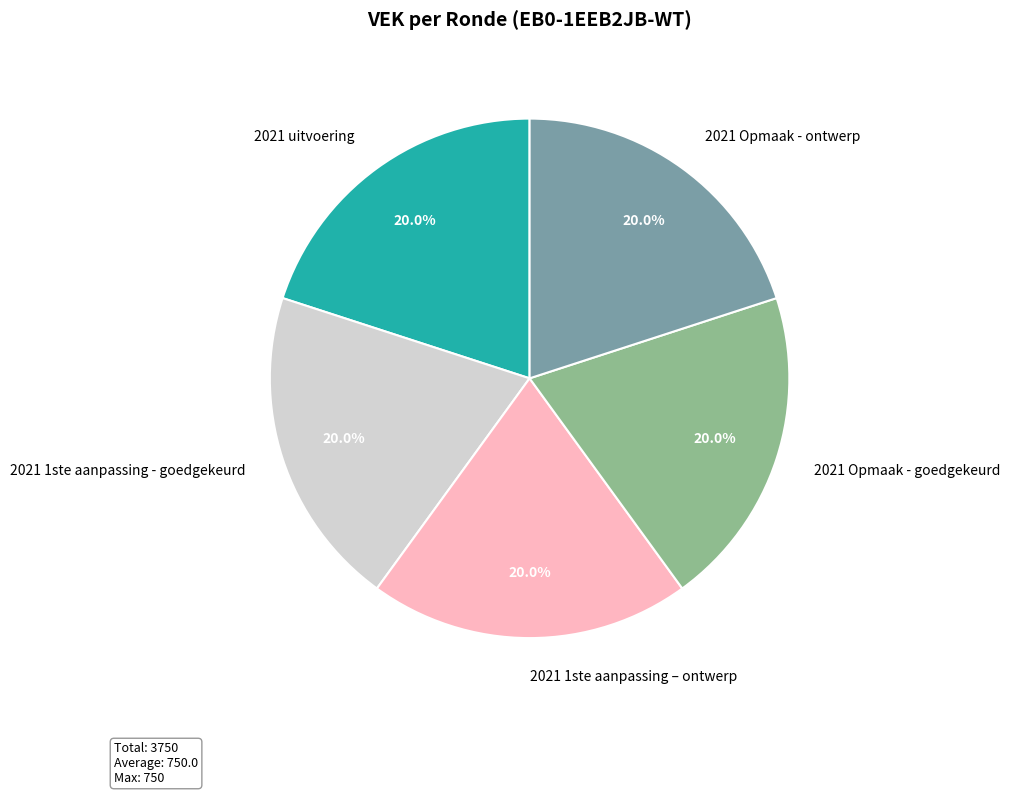

To the nearest percent, what is the difference between the largest and smallest slice percentages?

0%